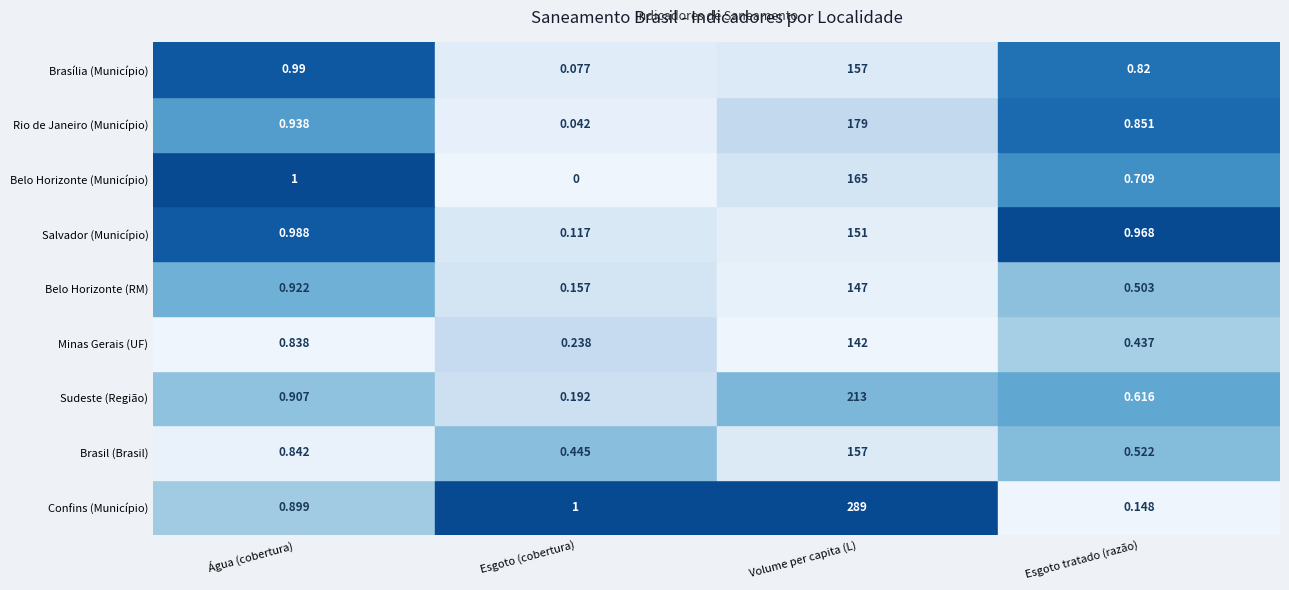

Read the Brasil (Brasil) value at 3.

0.5